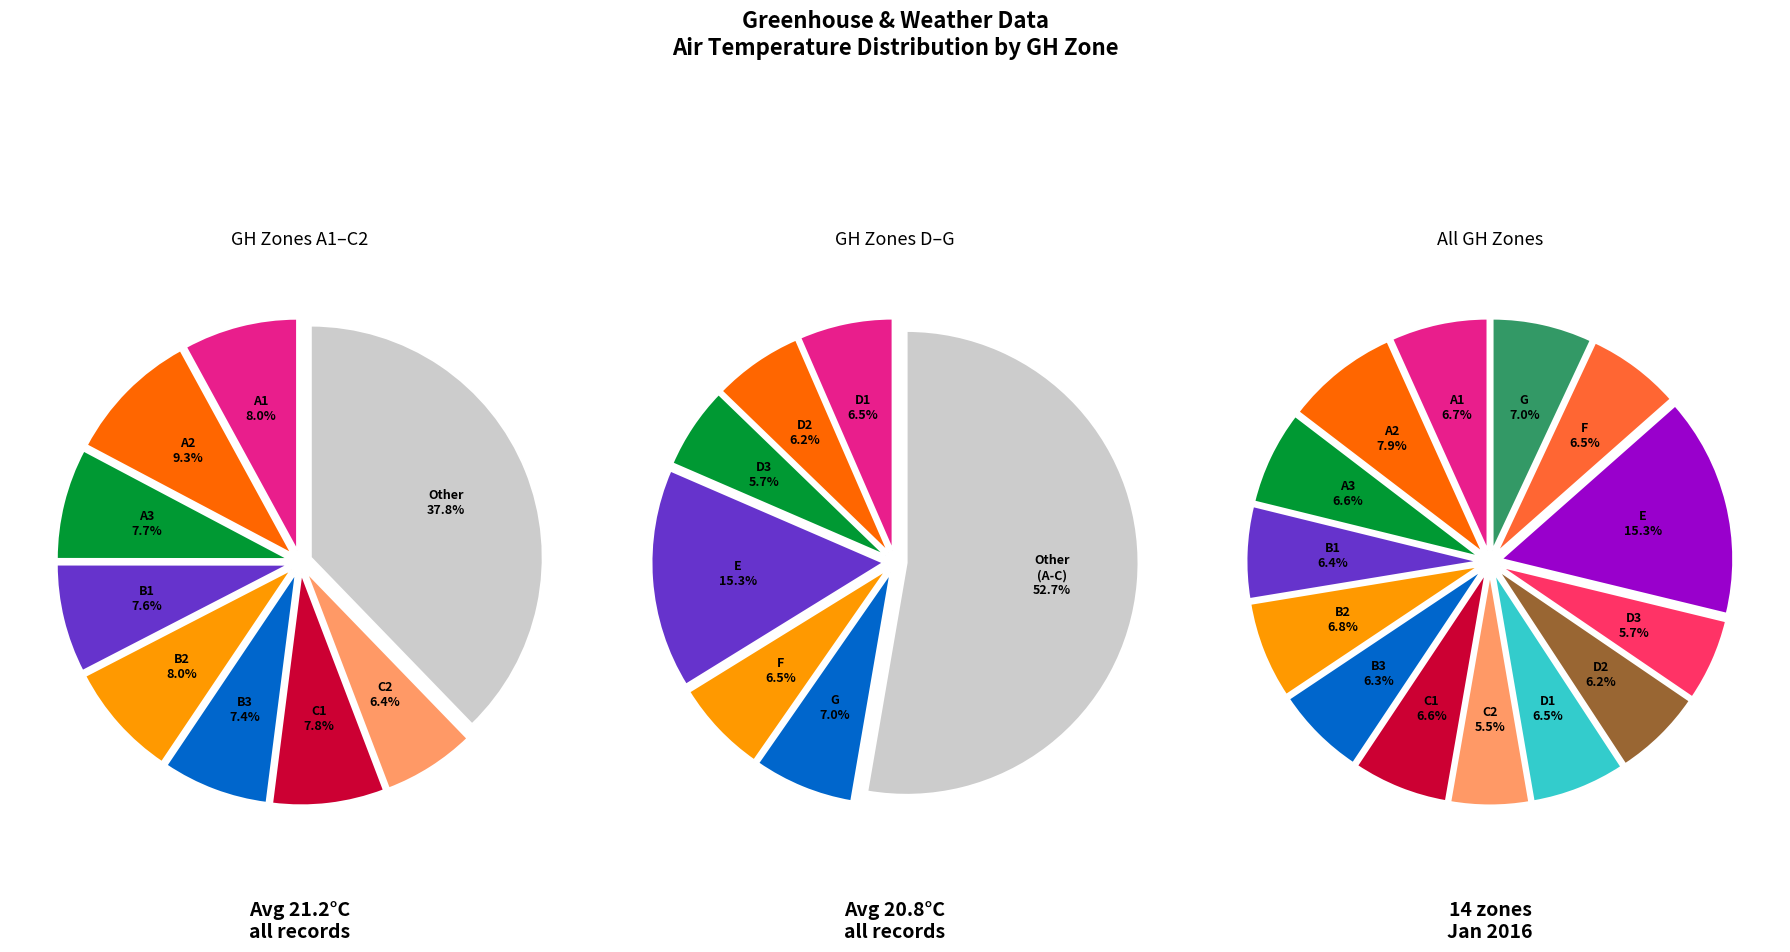

To the nearest percent, what percentage of the pie is B3 Air Temp?

7%